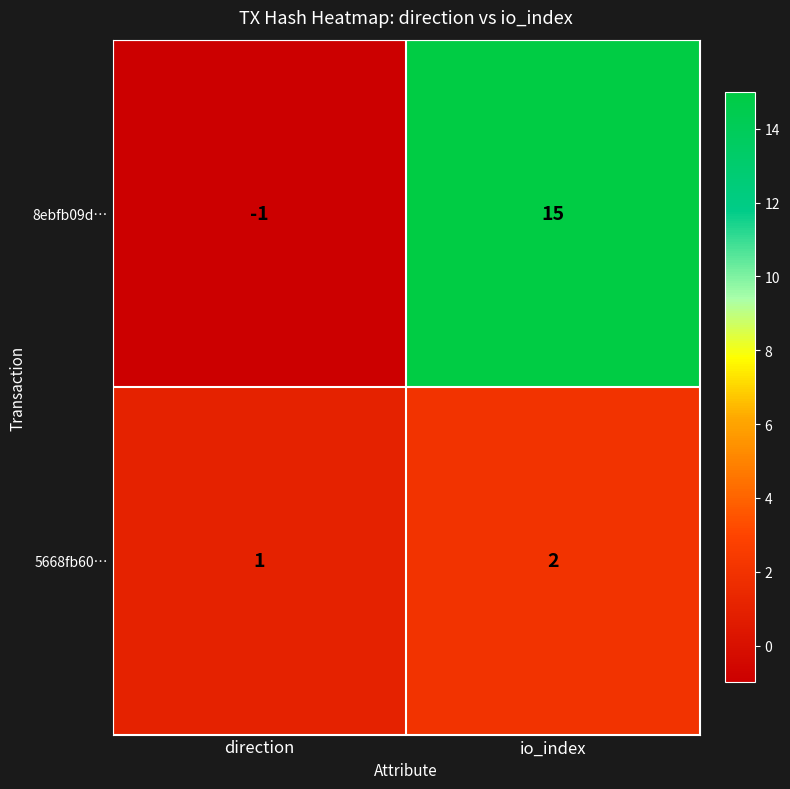

What is the difference between the maximum and minimum values in the 8ebfb09d… series?

16